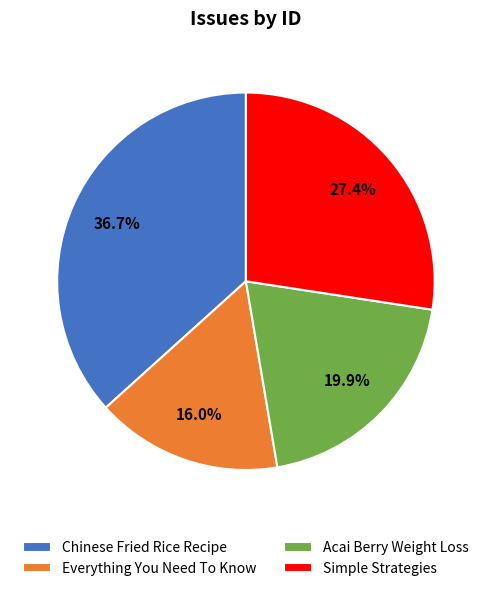

The Simple Strategies slice represents 15% of the pie. True or false?

False